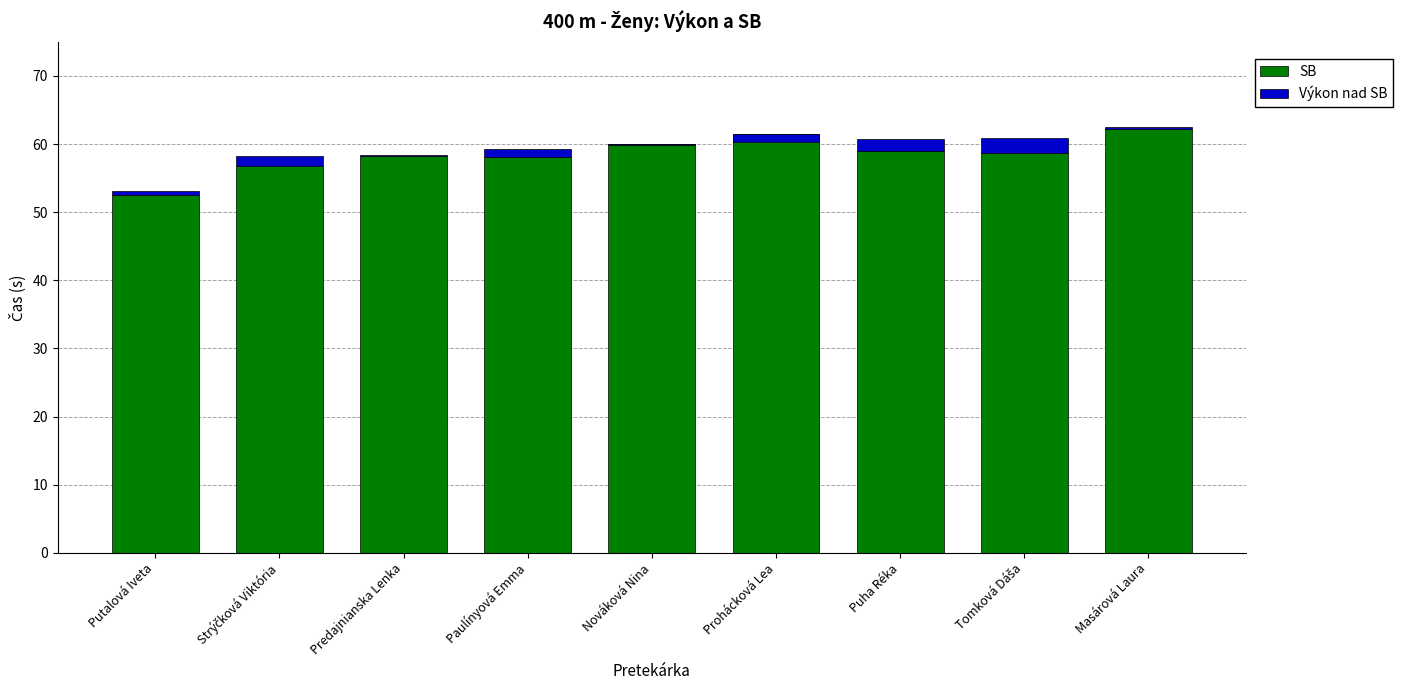

The value of Výkon nad SB at Masárová Laura is 0.3. True or false?

True